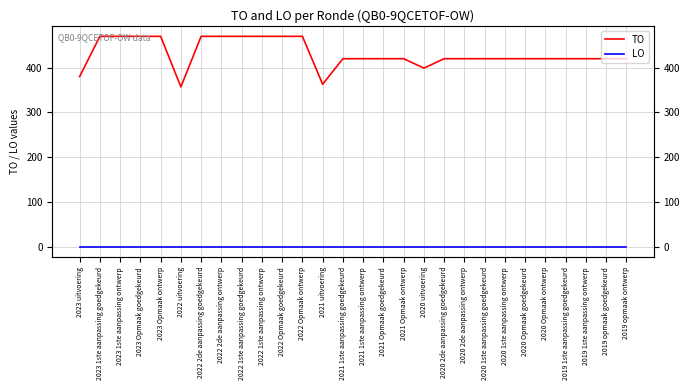

Reading left to right, extract all data points from this chart.

TO: 2023 uitvoering=380	2023 1ste aanpassing goedgekeurd=470	2023 1ste aanpassing ontwerp=470	2023 Opmaak goedgekeurd=470	2023 Opmaak ontwerp=470	2022 uitvoering=357	2022 2de aanpassing goedgekeurd=470	2022 2de aanpassing ontwerp=470	2022 1ste aanpassing goedgekeurd=470	2022 1ste aanpassing ontwerp=470	2022 Opmaak goedgekeurd=470	2022 Opmaak ontwerp=470	2021 uitvoering=363	2021 1ste aanpassing goedgekeurd=420	2021 1ste aanpassing ontwerp=420	2021 Opmaak goedgekeurd=420	2021 Opmaak ontwerp=420	2020 uitvoering=399	2020 2de aanpassing goedgekeurd=420	2020 2de aanpassing ontwerp=420	2020 1ste aanpassing goedgekeurd=420	2020 1ste aanpassing ontwerp=420	2020 Opmaak goedgekeurd=420	2020 Opmaak ontwerp=420	2019 1ste aanpassing goedgekeurd=420	2019 1ste aanpassing ontwerp=420	2019 opmaak goedgekeurd=420	2019 opmaak ontwerp=420
LO: 2023 uitvoering=0	2023 1ste aanpassing goedgekeurd=0	2023 1ste aanpassing ontwerp=0	2023 Opmaak goedgekeurd=0	2023 Opmaak ontwerp=0	2022 uitvoering=0	2022 2de aanpassing goedgekeurd=0	2022 2de aanpassing ontwerp=0	2022 1ste aanpassing goedgekeurd=0	2022 1ste aanpassing ontwerp=0	2022 Opmaak goedgekeurd=0	2022 Opmaak ontwerp=0	2021 uitvoering=0	2021 1ste aanpassing goedgekeurd=0	2021 1ste aanpassing ontwerp=0	2021 Opmaak goedgekeurd=0	2021 Opmaak ontwerp=0	2020 uitvoering=0	2020 2de aanpassing goedgekeurd=0	2020 2de aanpassing ontwerp=0	2020 1ste aanpassing goedgekeurd=0	2020 1ste aanpassing ontwerp=0	2020 Opmaak goedgekeurd=0	2020 Opmaak ontwerp=0	2019 1ste aanpassing goedgekeurd=0	2019 1ste aanpassing ontwerp=0	2019 opmaak goedgekeurd=0	2019 opmaak ontwerp=0